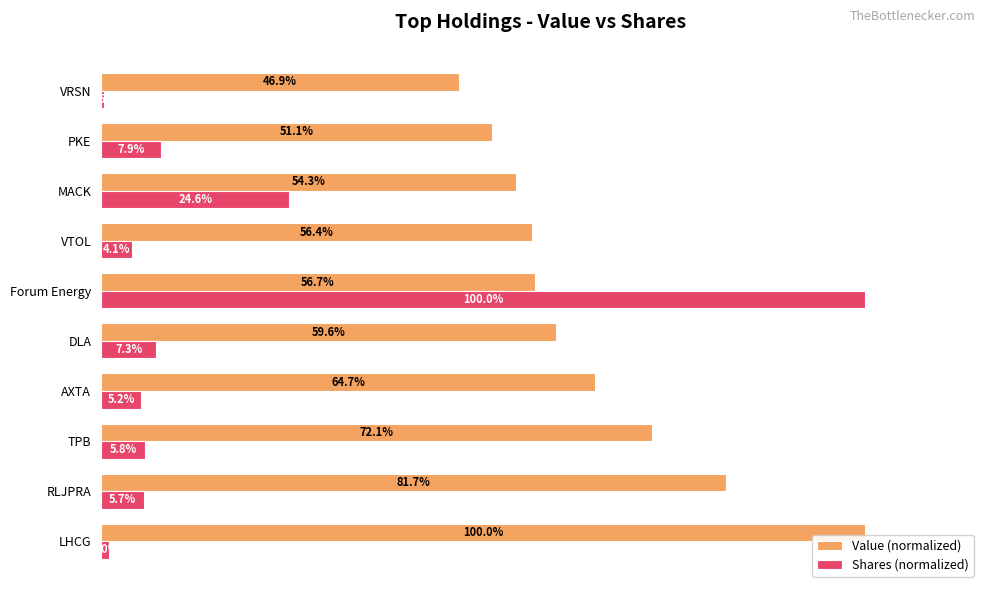

Which series changed the most between AXTA and PKE?

Value (normalized)